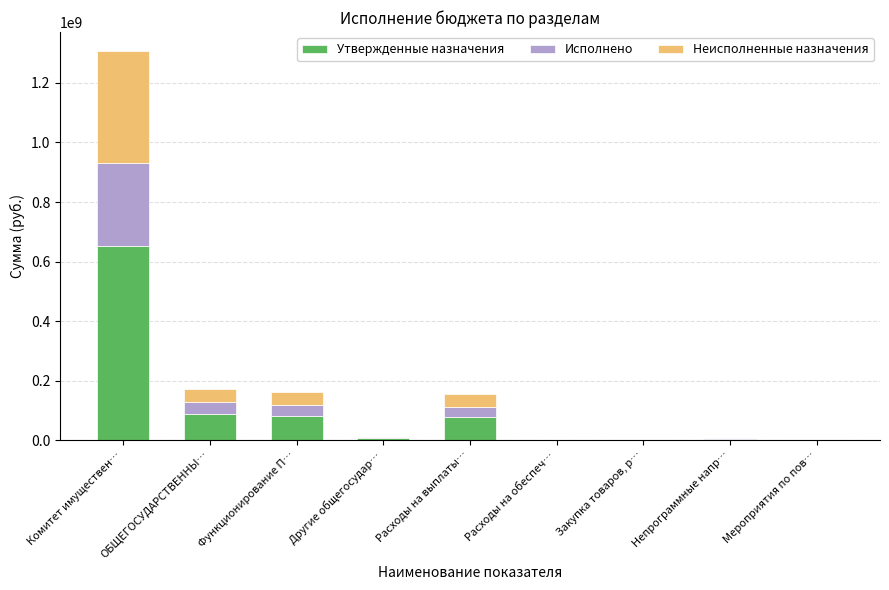

At which category is the sum across all series the highest?

Комитет имуществен…